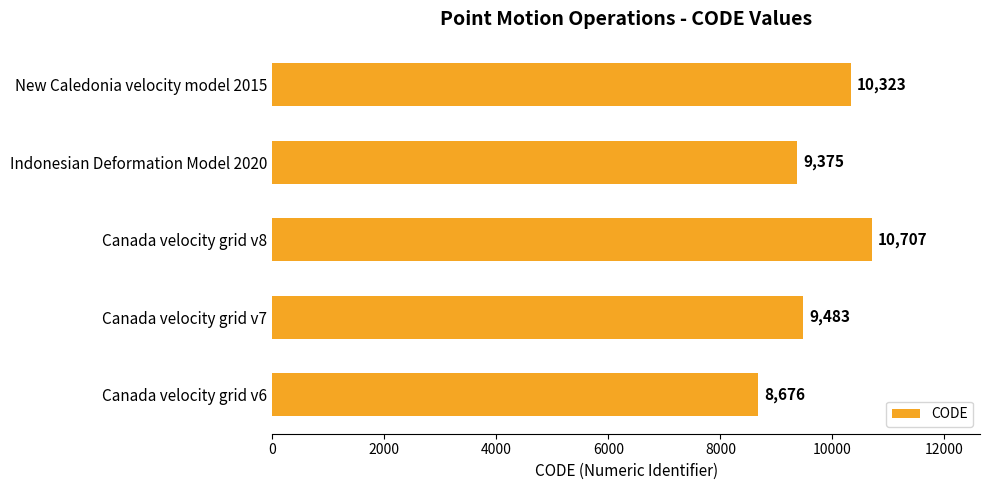

How many data points are less than 9483?

2